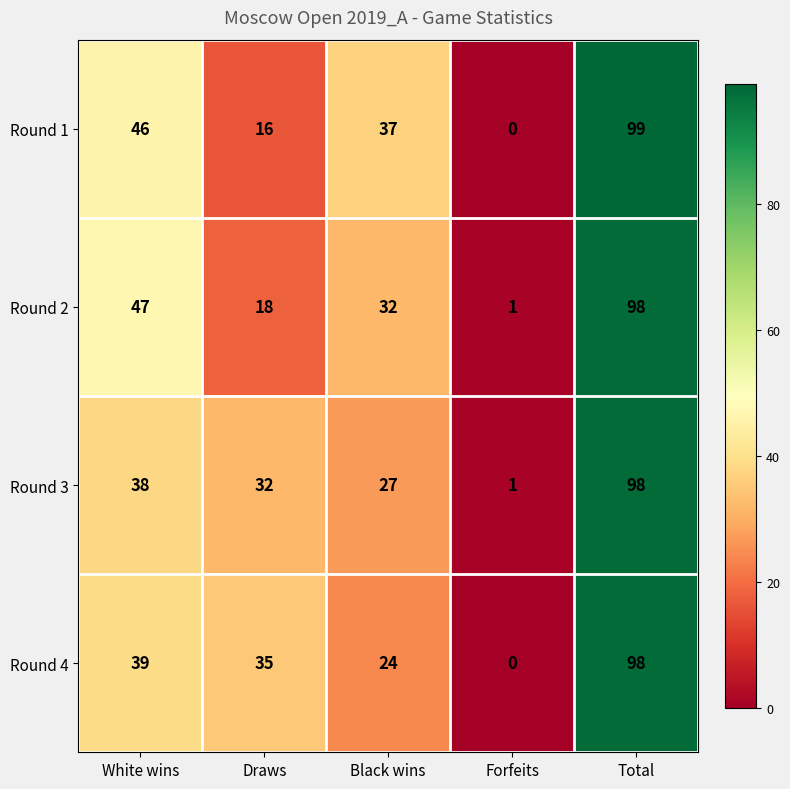

Reading left to right, list all the values displayed in this chart.

Round 1: 46	16	37	0	99
Round 2: 47	18	32	1	98
Round 3: 38	32	27	1	98
Round 4: 39	35	24	0	98